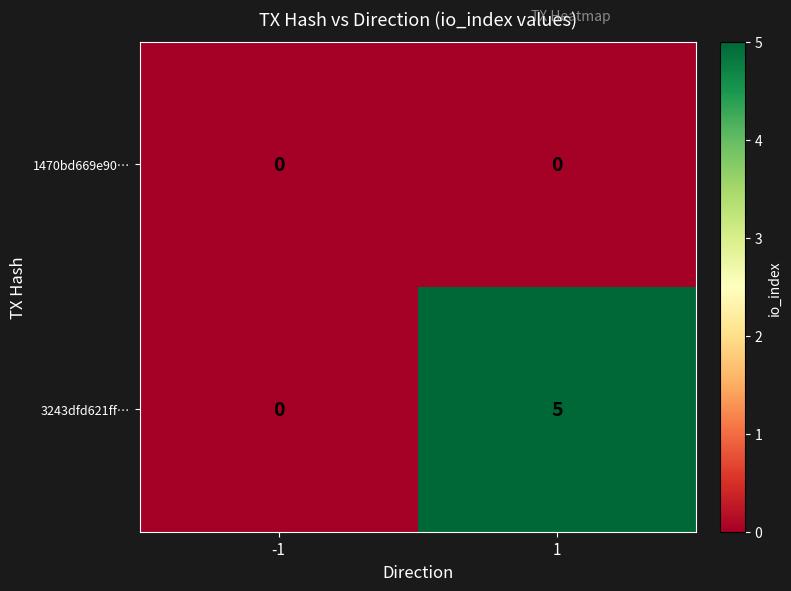

Which series changed the most between -1 and 1?

3243dfd621ff…